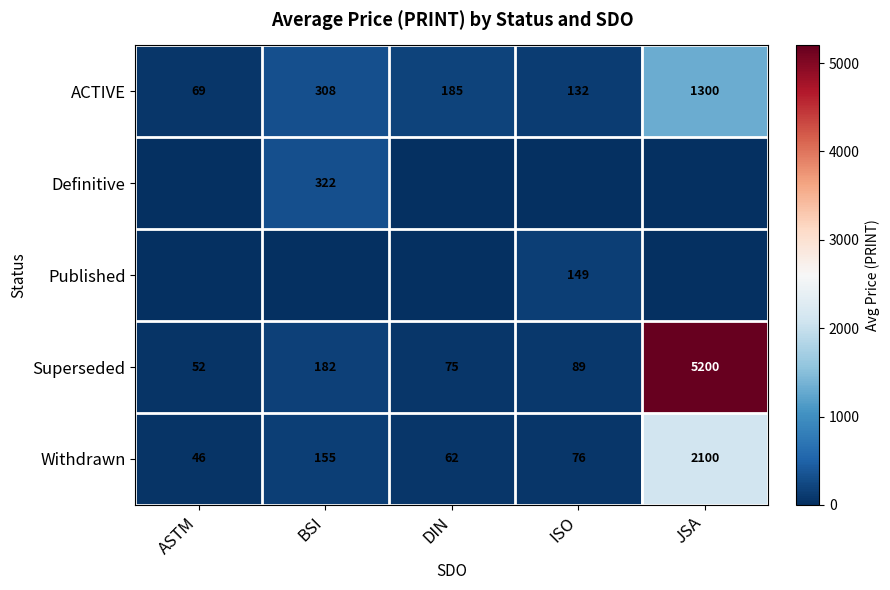

At which category is the sum across all series the highest?

JSA